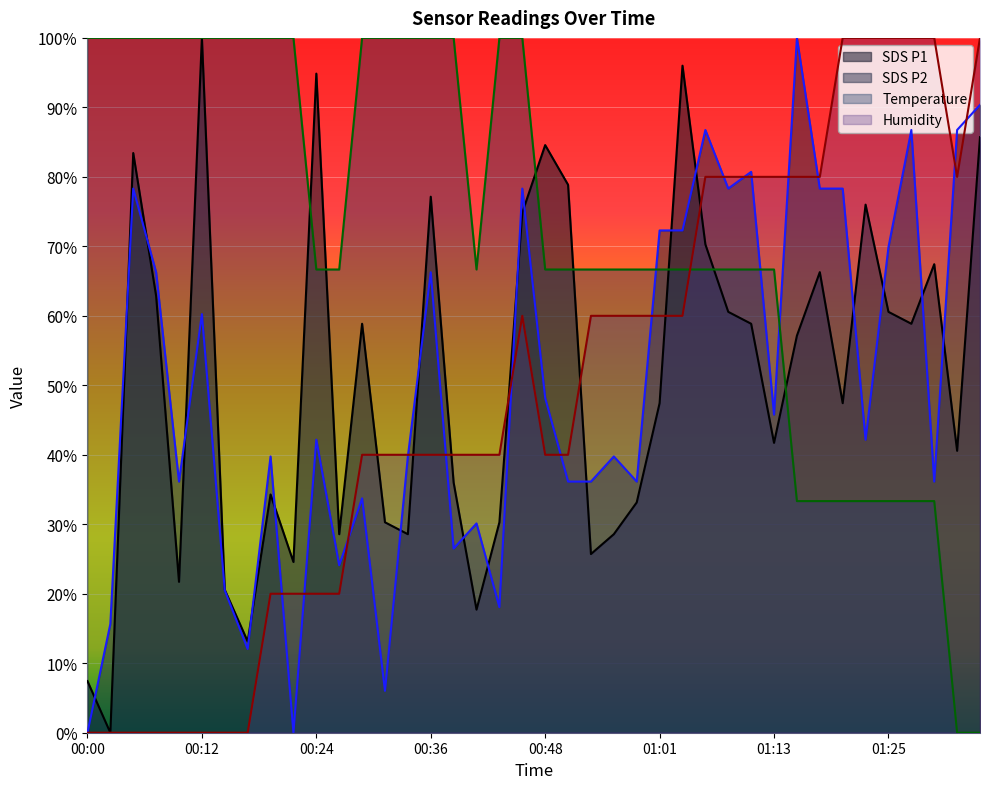

Where is the first local minimum for Humidity?

01:32